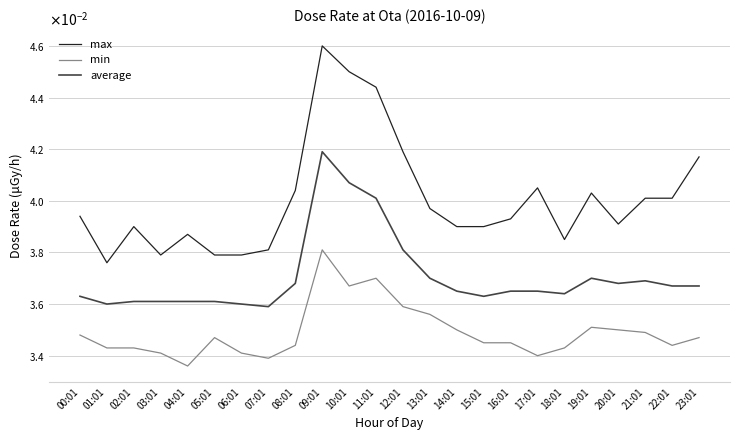

What are all the series names shown in the legend?

max, min, average